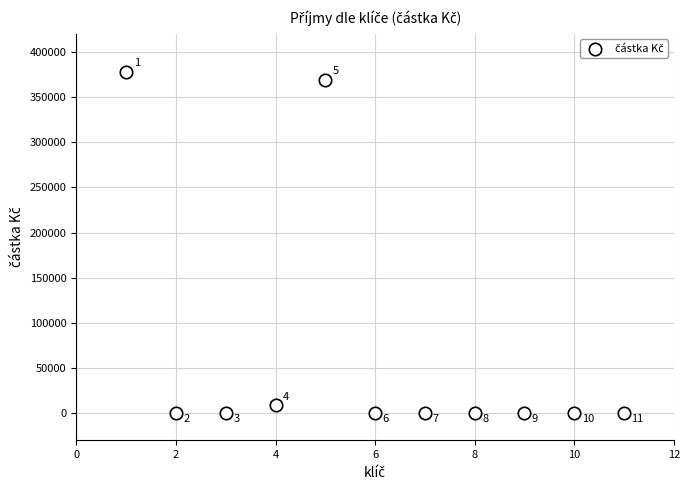

What Y value in the scatter plot is closest to 188941?

8450